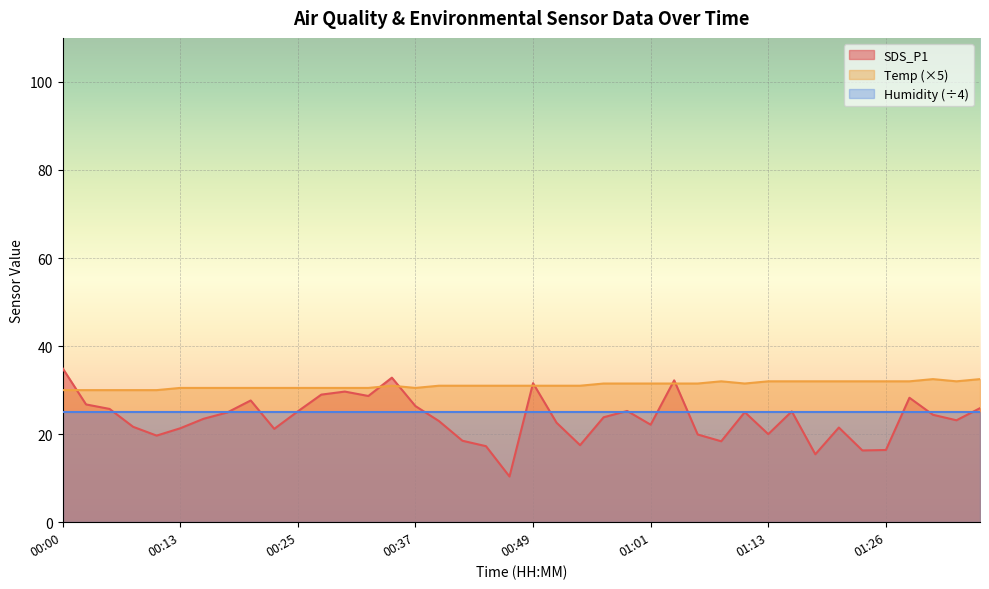

After their last crossing, which series has the higher values: Temp or SDS_P1?

Temp